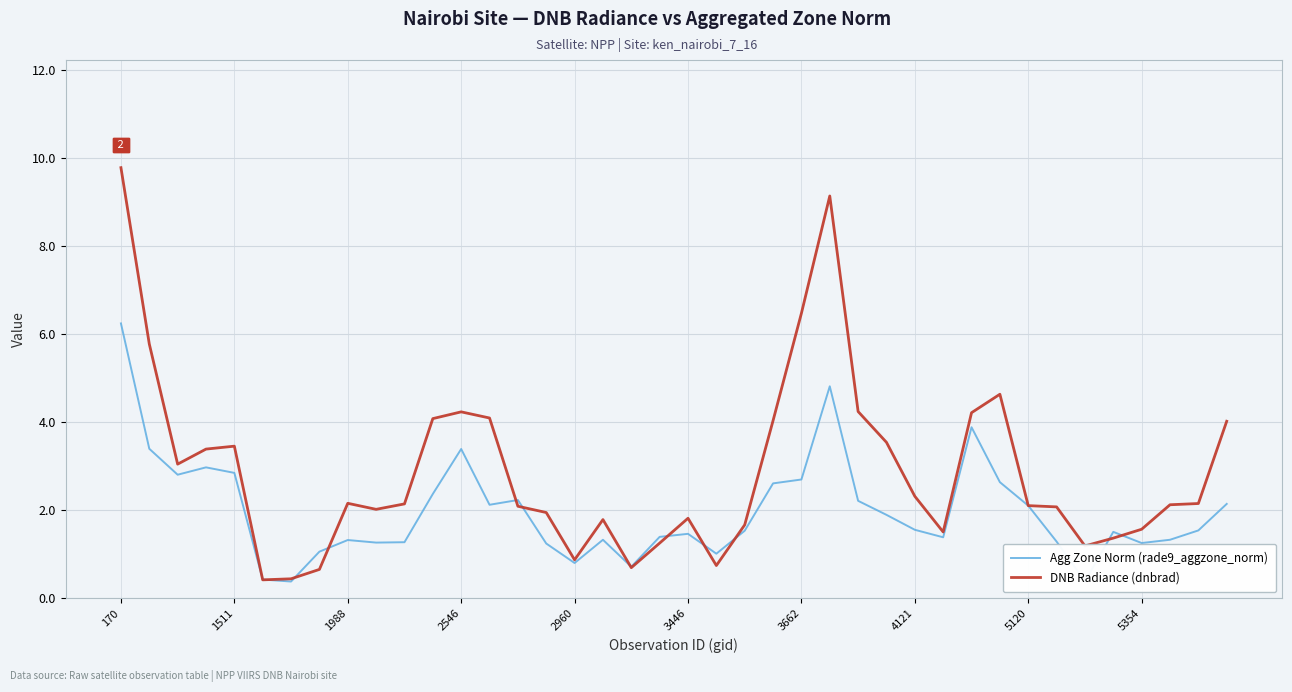

Which series has the largest range (max minus min)?

DNB Radiance (dnbrad)